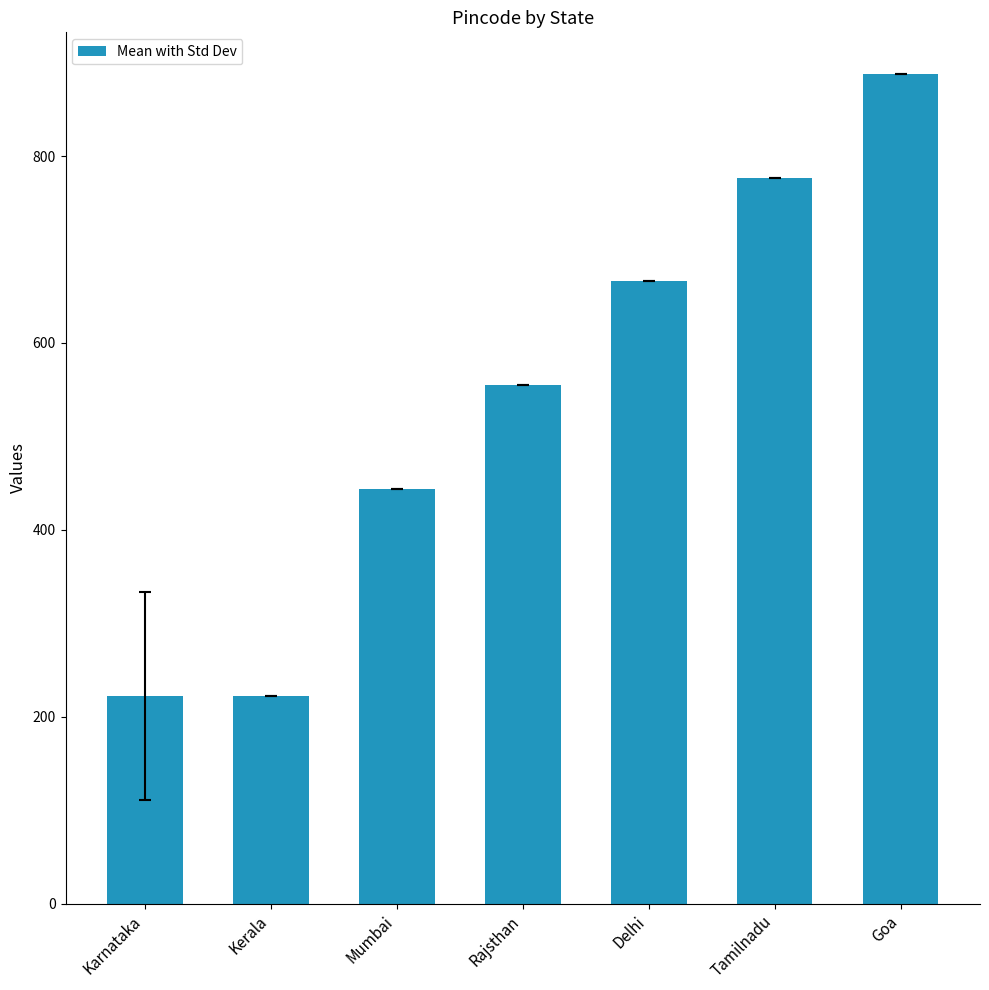

What is the maximum value shown in the chart?

888